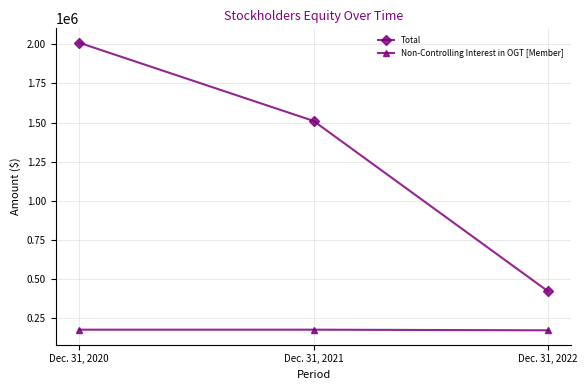

What is the spread (max minus min) of values at Dec. 31, 2020?

1837416